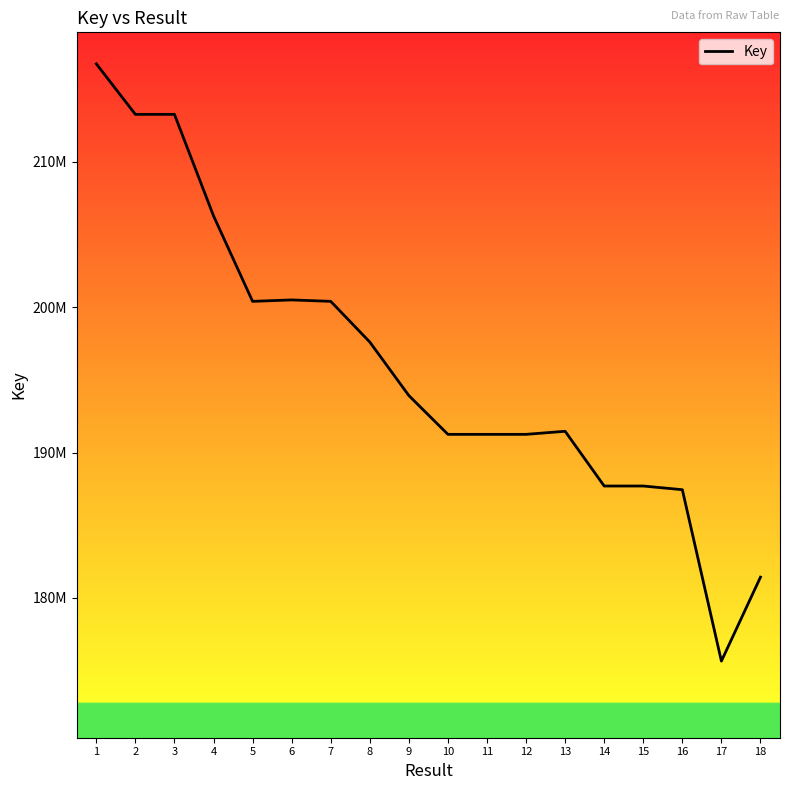

True or false: the data shows 316184123 at 7.

False